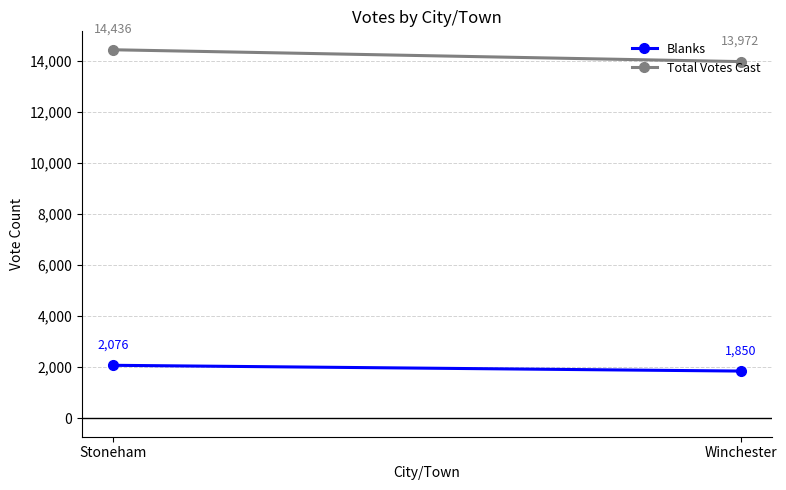

List the labels in order of Blanks value, smallest first.

Winchester, Stoneham